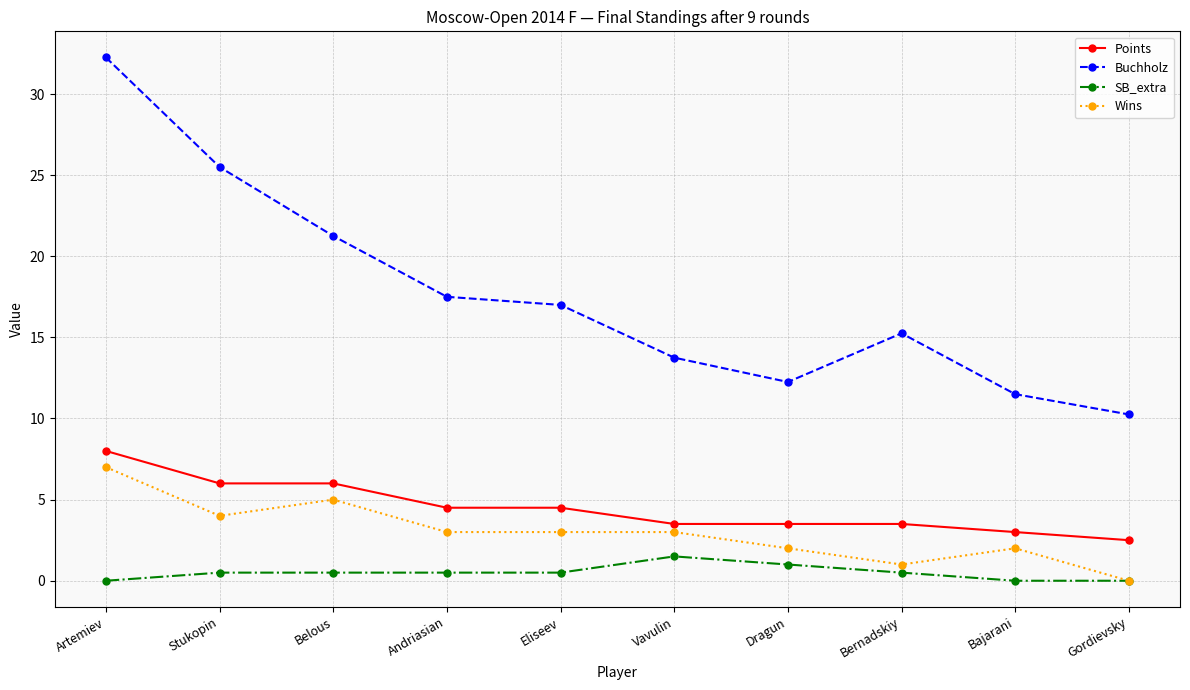

Rank the series at Eliseev from highest to lowest value.

Buchholz, Points, Wins, SB_extra